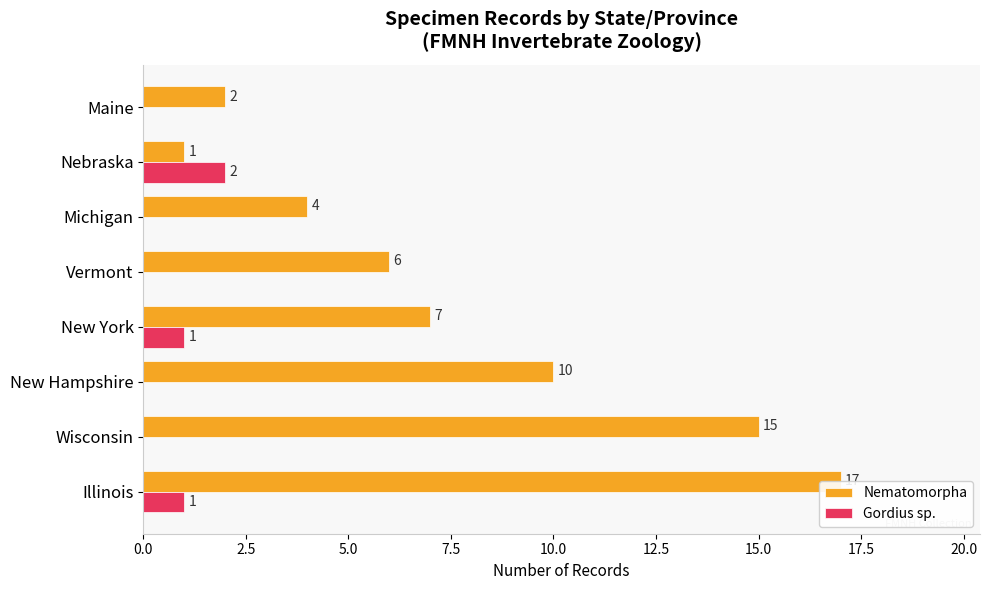

List the series in order of their overall mean, lowest first.

Gordius sp., Nematomorpha